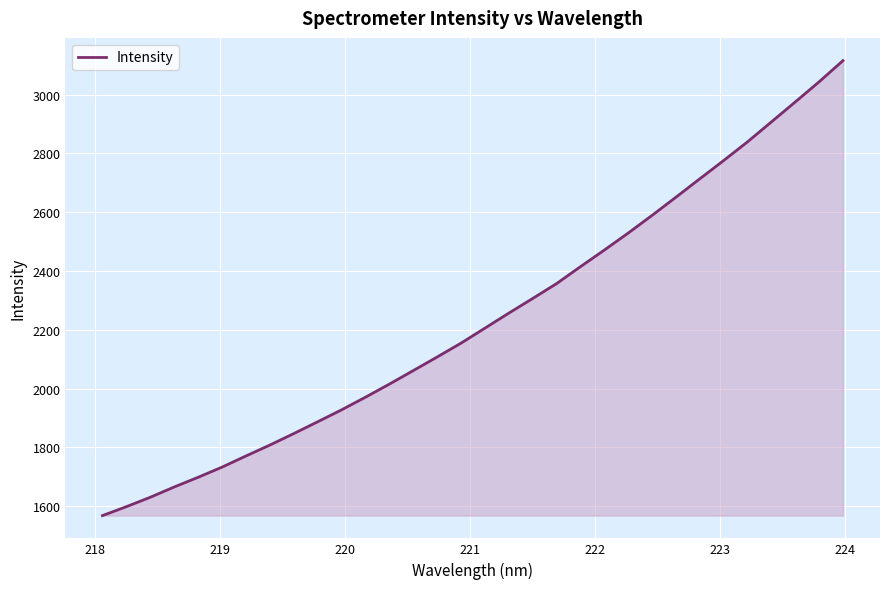

What is the smallest value displayed?

1568.0